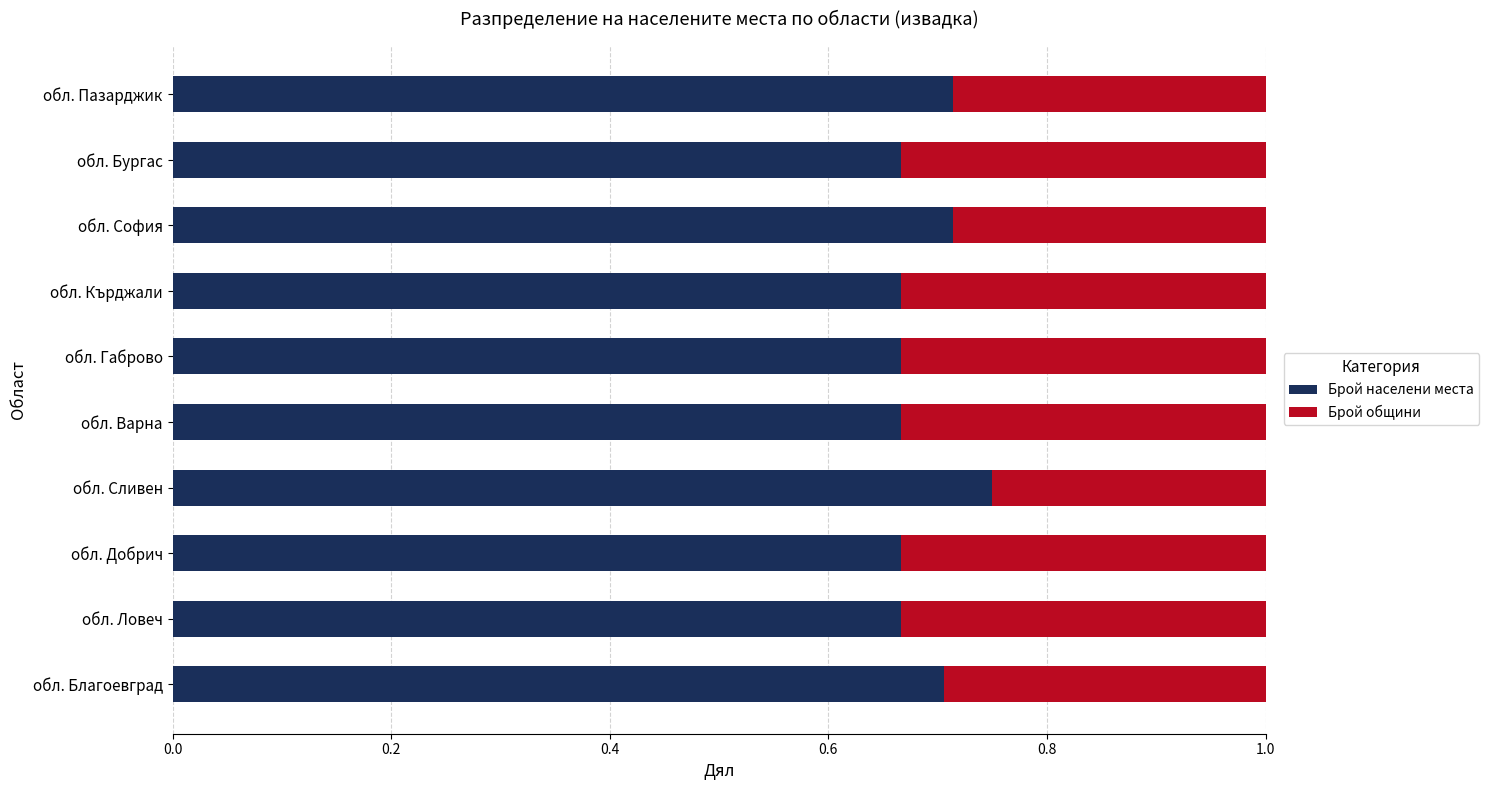

How many Брой населени места values are between 0 and 1?

10